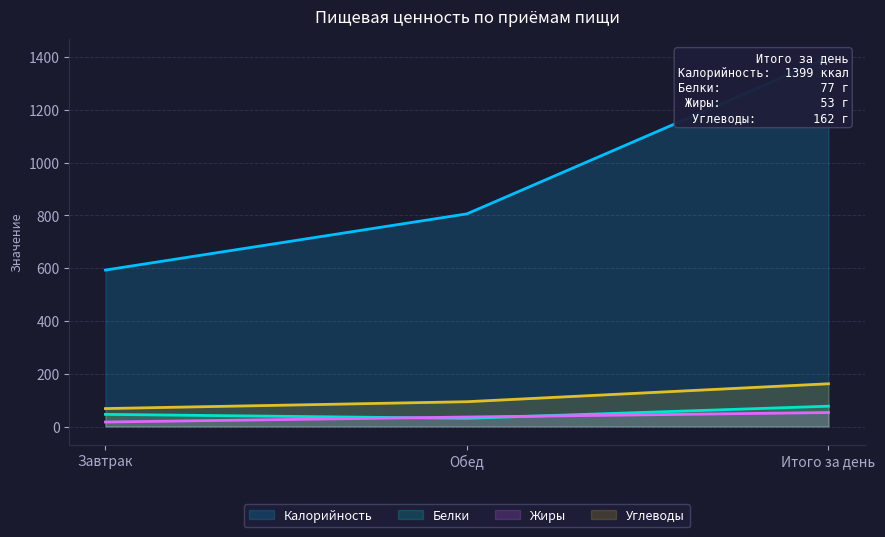

List the labels in order of Белки value, largest first.

Итого за день, Завтрак, Обед